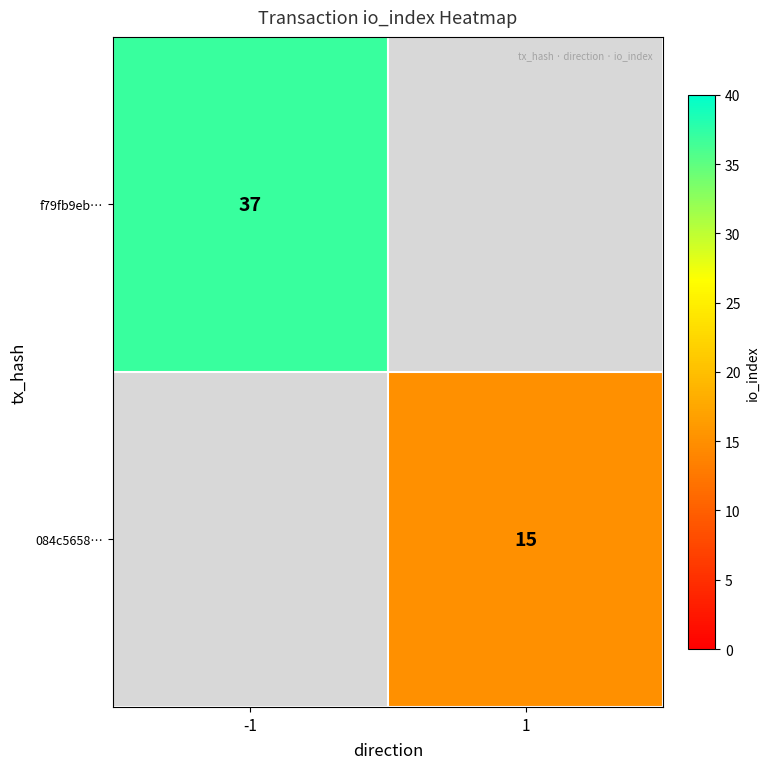

True or false: 084c5658… has a value of 26 at 1.

False